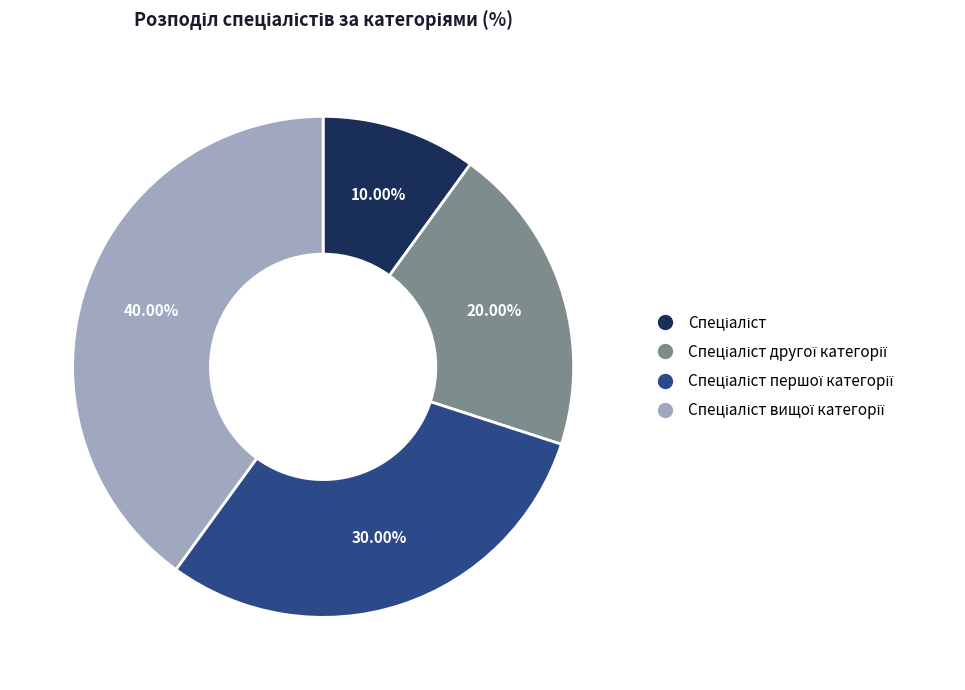

Does any single category account for the majority?

No